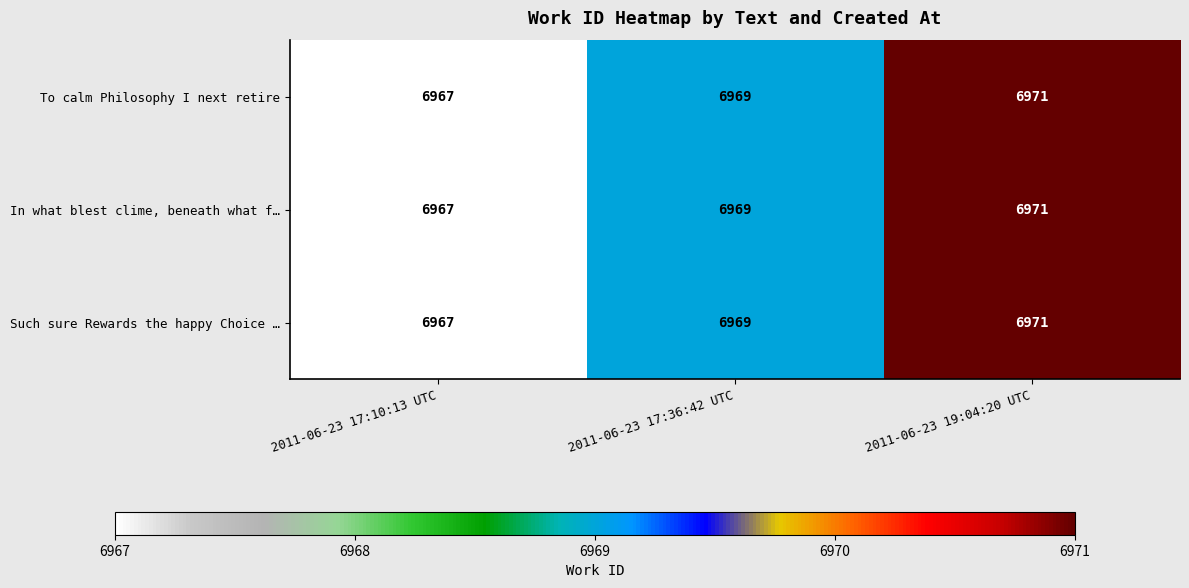

How many data points does each series have?

3